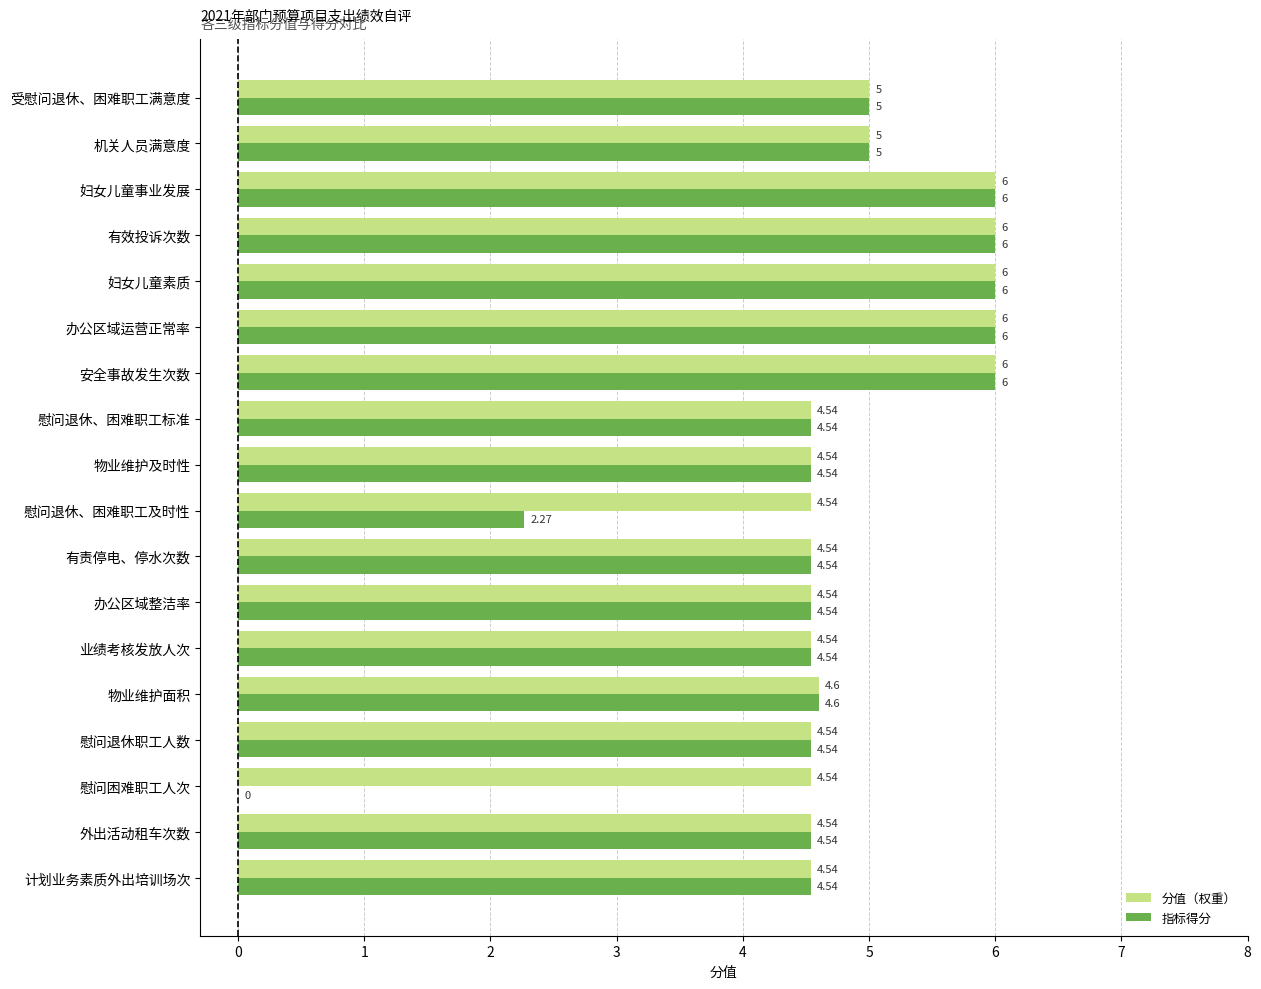

Which series has the largest total across all categories?

分值（权重）